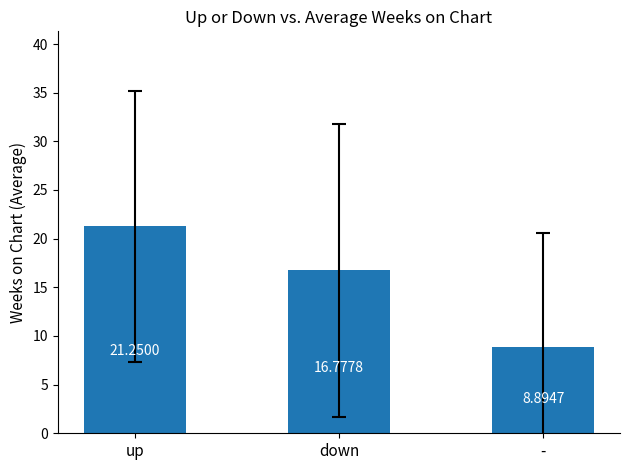

What is the difference between the maximum and second lowest values?

4.5